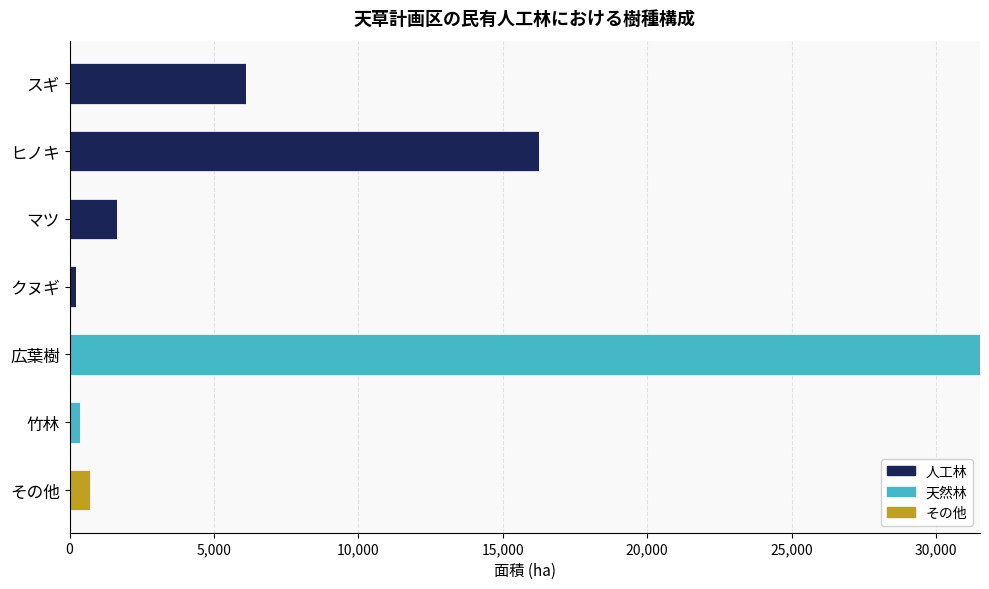

The 人工林 series shows 1638.7 at マツ. True or false?

True